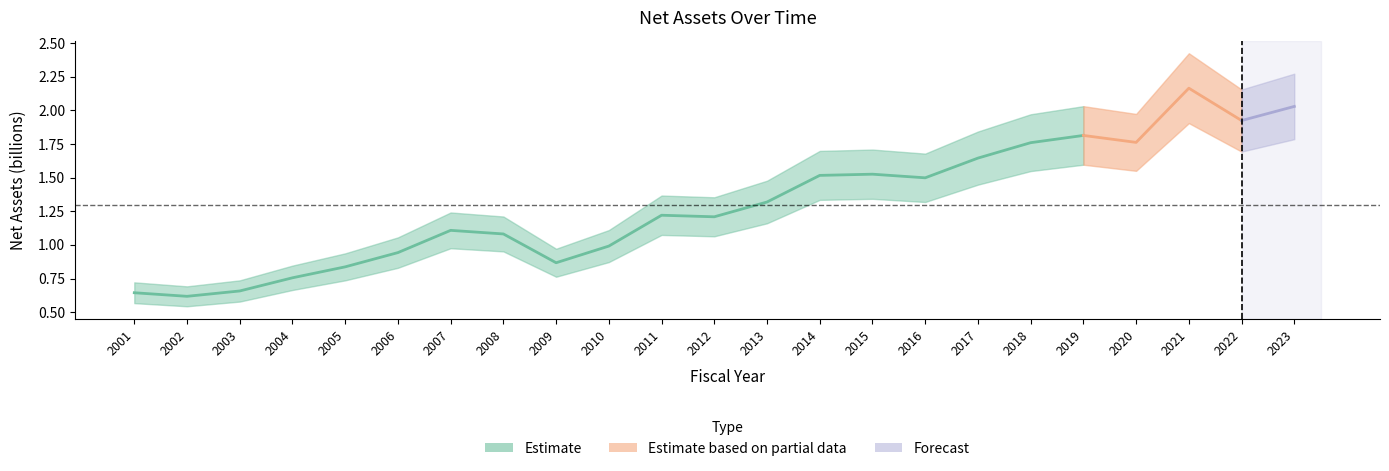

Reading left to right, extract all data points from this chart.

0.6	0.6	0.7	0.8	0.8	0.9	1.1	1.1	0.9	1.0	1.2	1.2	1.3	1.5	1.5	1.5	1.6	1.8	1.8	1.8	2.2	1.9	2.0